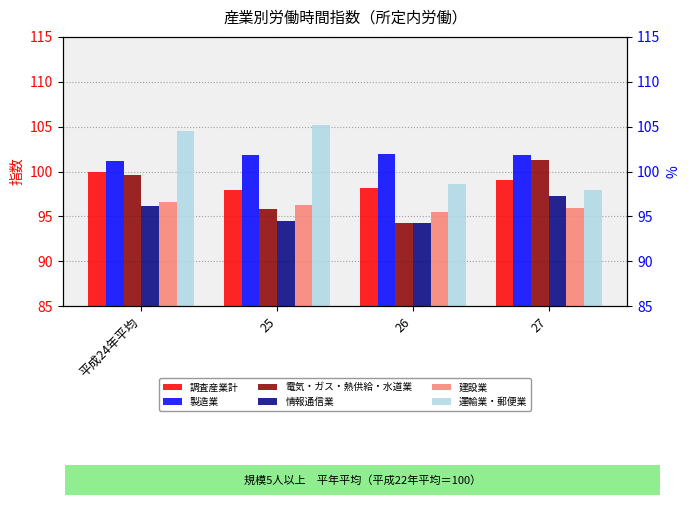

Is the value of 電気・ガス・熱供給・水道業 at 27 greater than the value of 調査産業計 at 27?

Yes